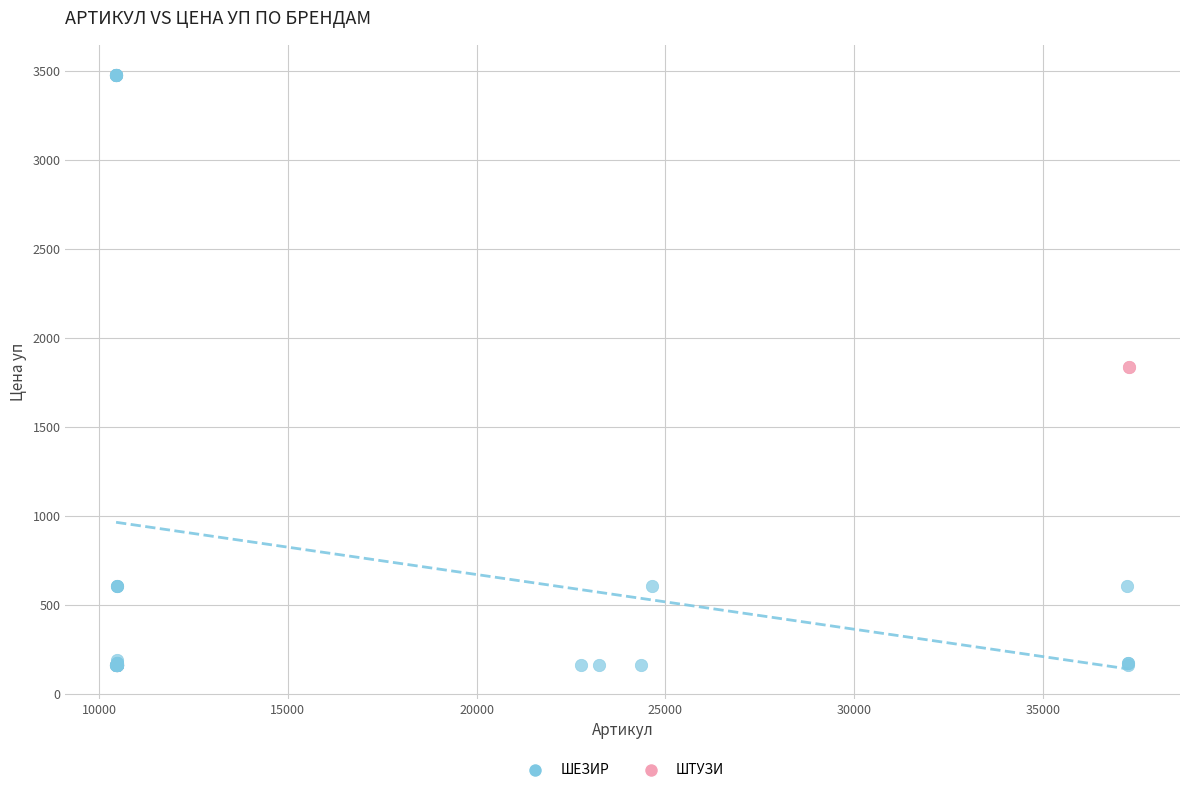

What are all the series names shown in the legend?

ШЕЗИР, ШТУЗИ